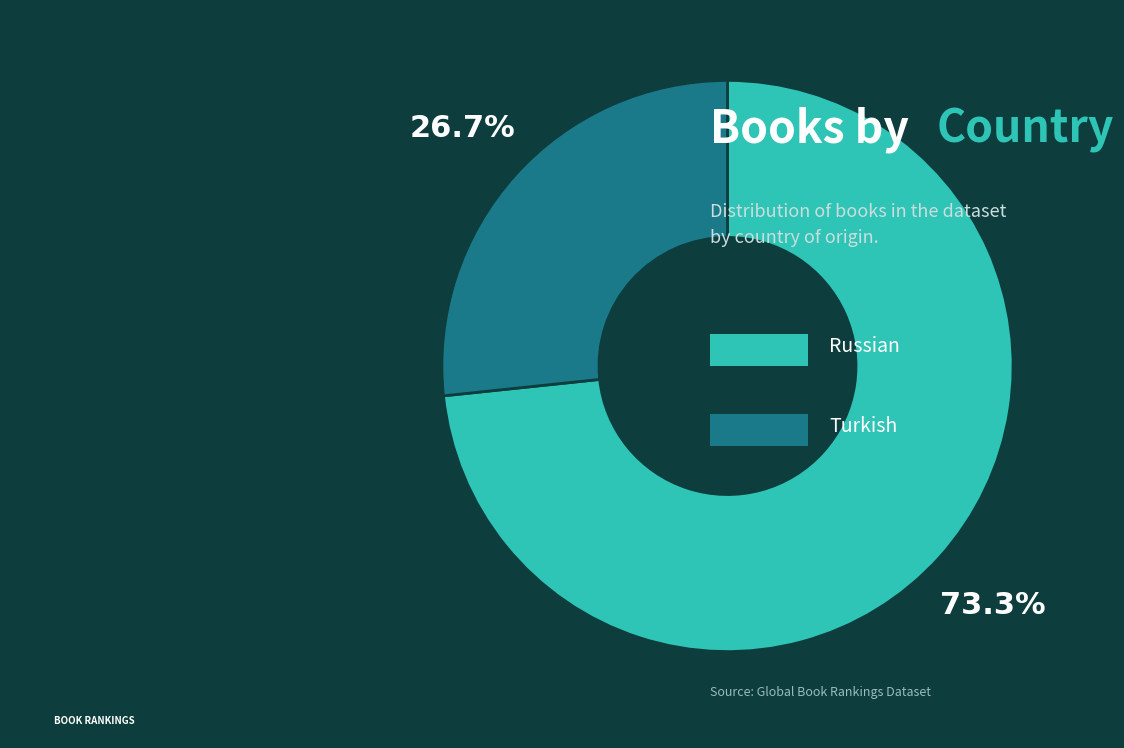

Is there any slice that represents more than half of the pie?

Yes